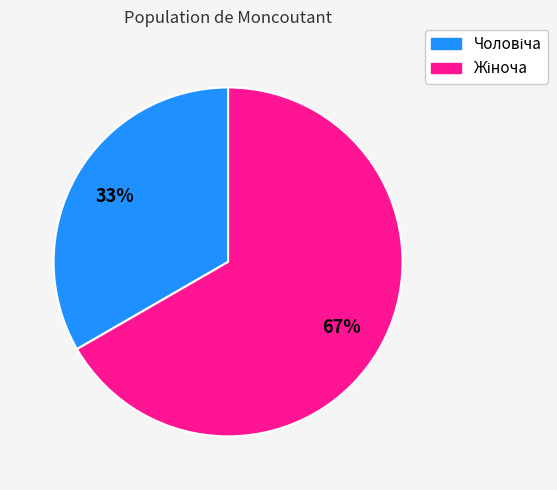

Is there any slice that represents more than half of the pie?

Yes